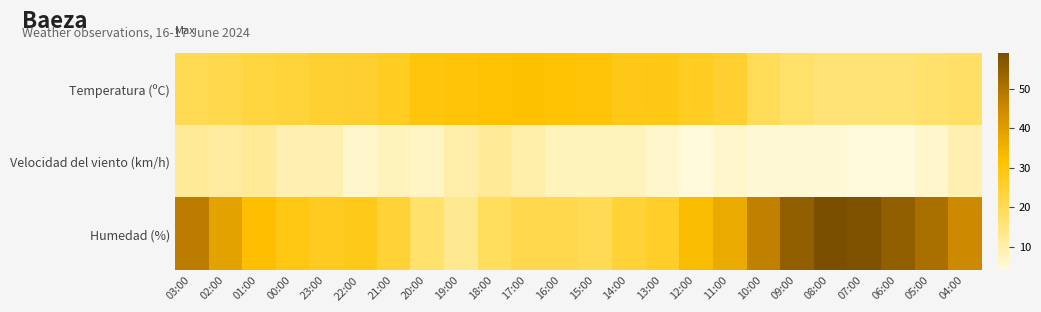

Reading right to left, list all the values displayed in this chart.

Temperatura (ºC): 04:00=17.9	05:00=16.9	06:00=16.2	07:00=15.9	08:00=15.9	09:00=17.4	10:00=19.6	11:00=25.0	12:00=26.8	13:00=28.7	14:00=28.4	15:00=30.6	16:00=31.0	17:00=31.5	18:00=31.2	19:00=30.6	20:00=29.8	21:00=26.8	22:00=25.2	23:00=24.8	00:00=23.7	01:00=22.7	02:00=21.3	03:00=20.4
Velocidad del viento (km/h): 04:00=9.0	05:00=6.0	06:00=4.0	07:00=4.0	08:00=5.0	09:00=5.0	10:00=5.0	11:00=6.0	12:00=4.0	13:00=6.0	14:00=8.0	15:00=8.0	16:00=8.0	17:00=10.0	18:00=12.0	19:00=10.0	20:00=7.0	21:00=8.0	22:00=6.0	23:00=9.0	00:00=9.0	01:00=12.0	02:00=11.0	03:00=12.0
Humedad (%): 04:00=45.0	05:00=51.0	06:00=55.0	07:00=58.0	08:00=59.0	09:00=55.0	10:00=47.0	11:00=37.0	12:00=33.0	13:00=26.0	14:00=24.0	15:00=20.0	16:00=21.0	17:00=21.0	18:00=19.0	19:00=13.0	20:00=17.0	21:00=24.0	22:00=28.0	23:00=27.0	00:00=29.0	01:00=32.0	02:00=39.0	03:00=48.0